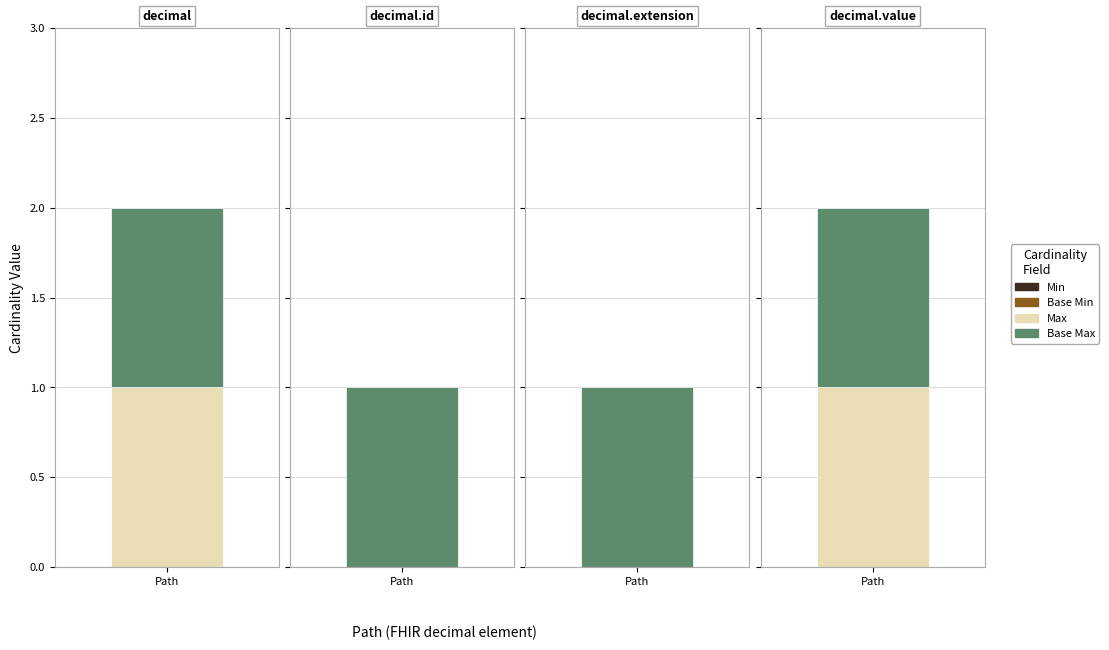

What are all the series names shown in the legend?

Min, Base Min, Max, Base Max